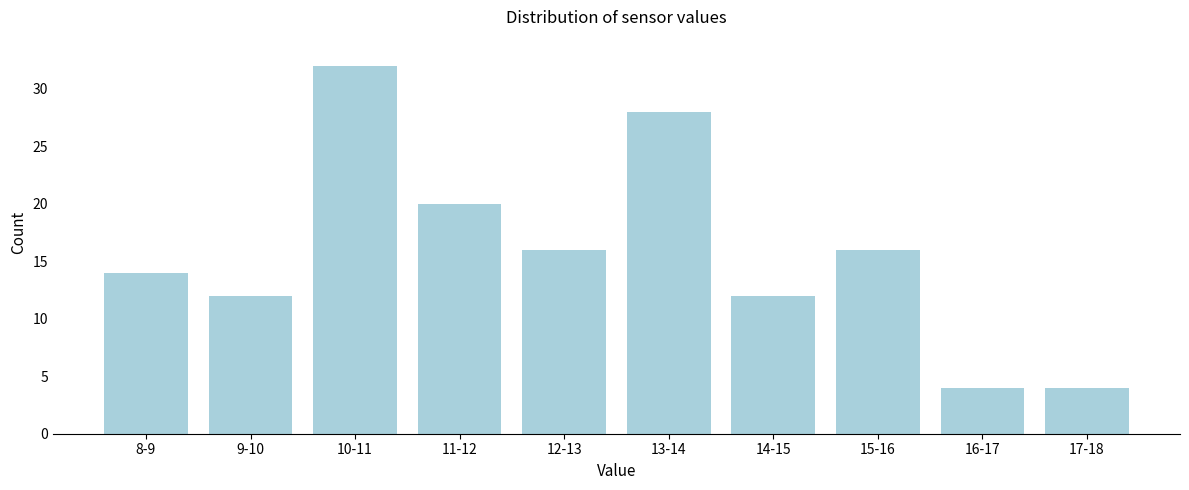

Reading left to right, list all the values displayed in this chart.

8-9=14	9-10=12	10-11=32	11-12=20	12-13=16	13-14=28	14-15=12	15-16=16	16-17=4	17-18=4